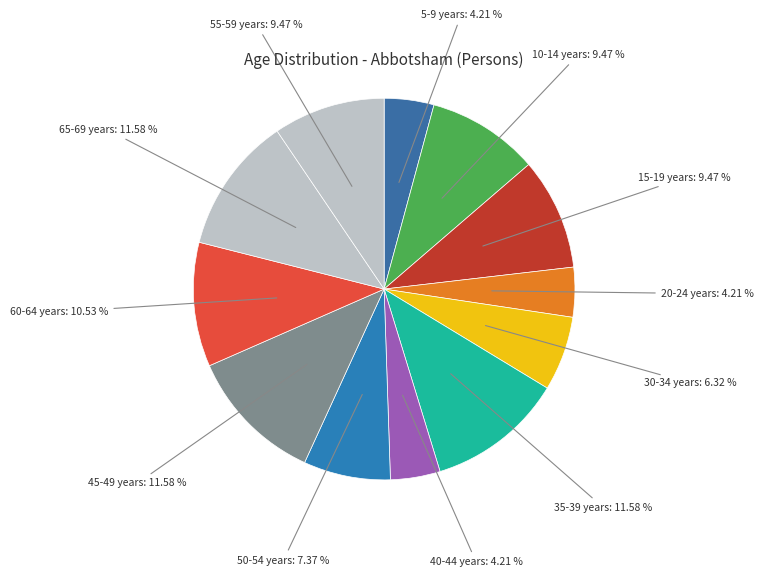

Which has a higher value, 5-9 years or 55-59 years?

55-59 years